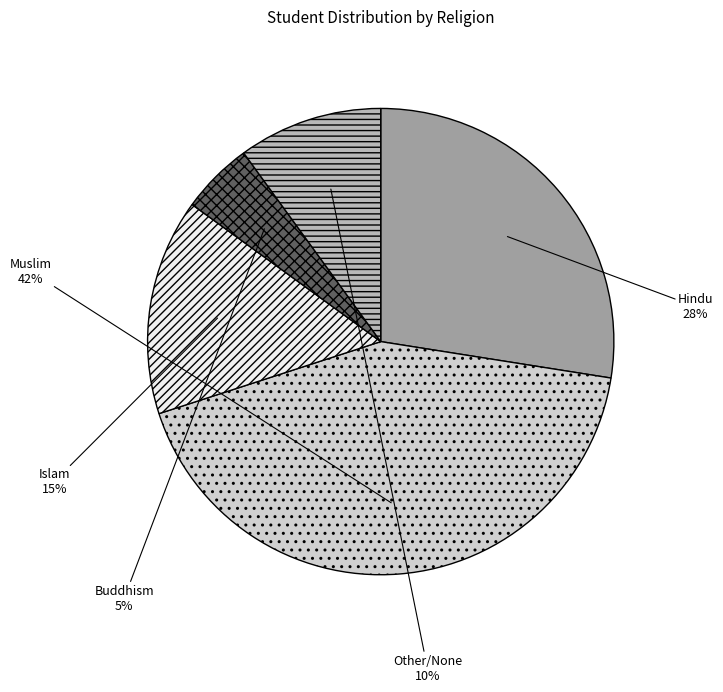

Between Islam and Other/None, which is larger?

Islam